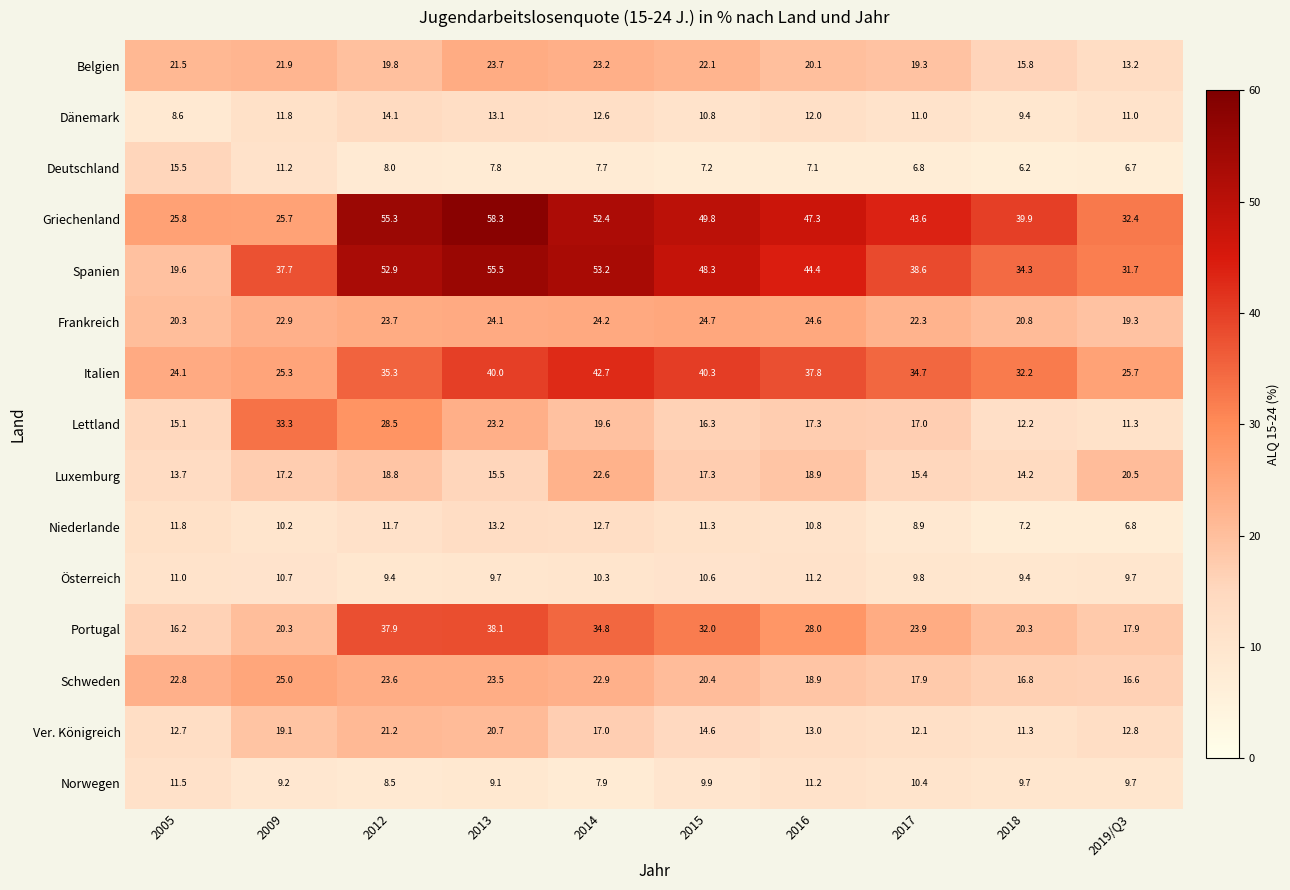

Rank the series at 2009 from lowest to highest value.

Norwegen, Niederlande, Österreich, Deutschland, Dänemark, Luxemburg, Ver. Königreich, Portugal, Belgien, Frankreich, Schweden, Italien, Griechenland, Lettland, Spanien